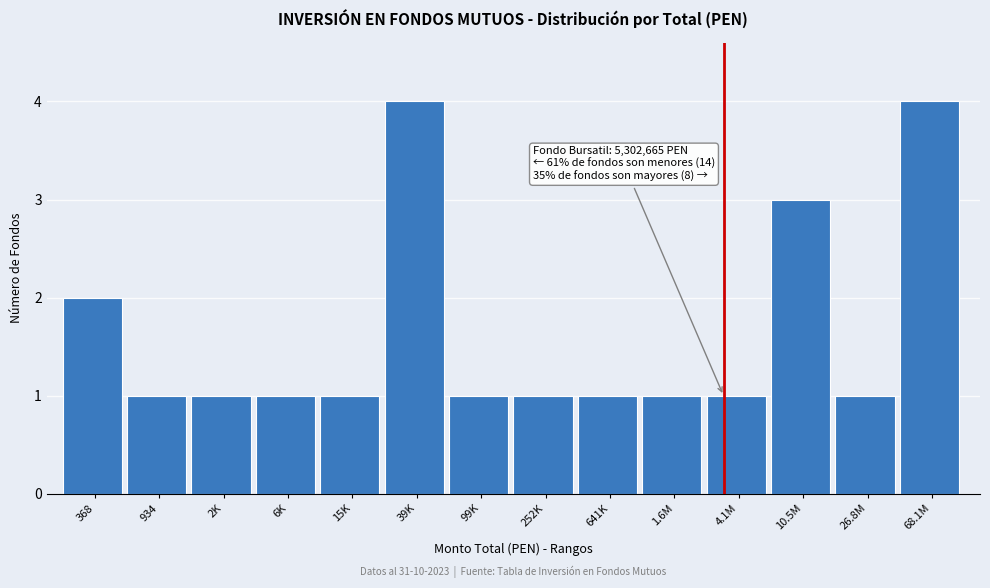

Reading right to left, transcribe all the data shown in this chart.

68.1M=4	26.8M=1	10.5M=3	4.1M=1	1.6M=1	641K=1	252K=1	99K=1	39K=4	15K=1	6K=1	2K=1	934=1	368=2